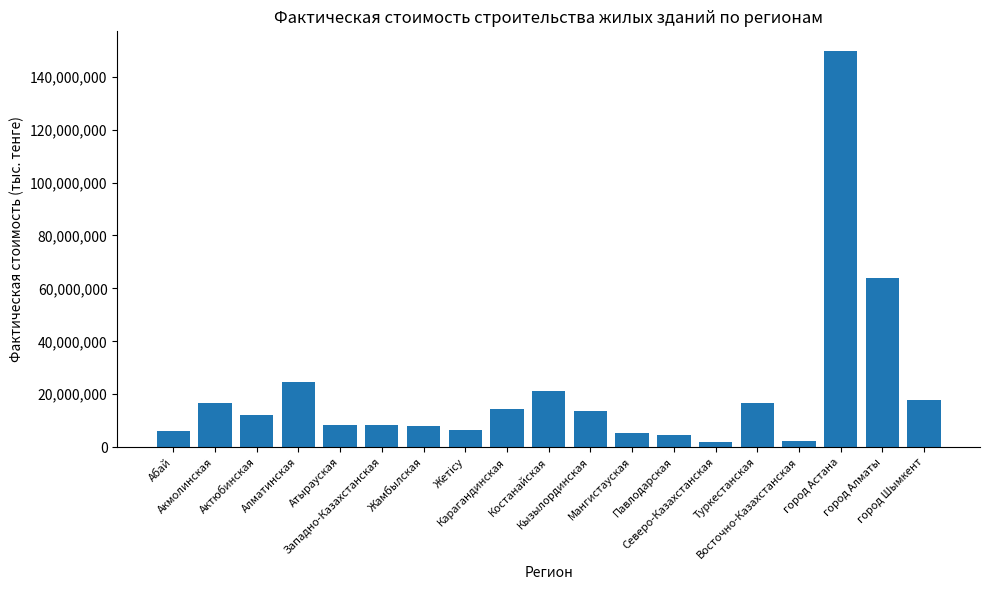

Where is the data nearest to the value 75764561?

город Алматы